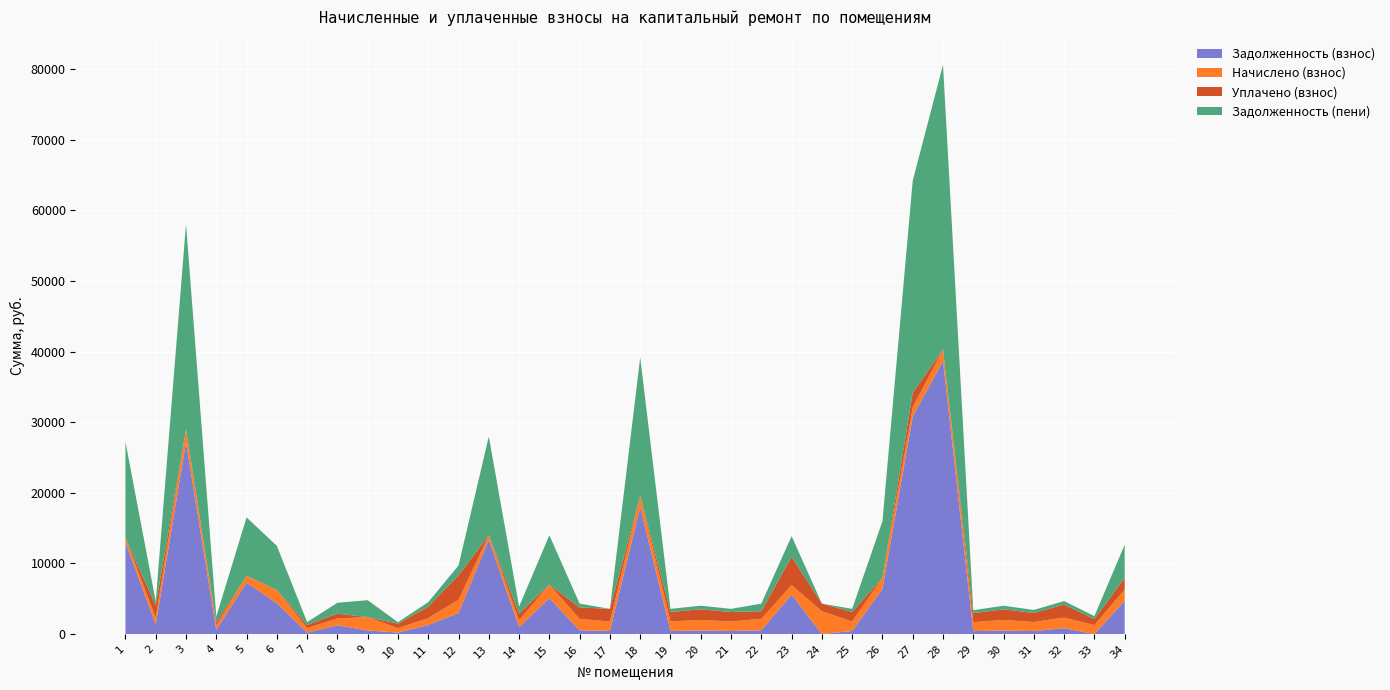

Reading left to right, transcribe all the data shown in this chart.

zadolzhennost: 12991.7	1352.8	27151.0	612.8	7289.1	4369.2	212.6	1244.8	517.9	210.3	1292.6	2975.7	13363.4	976.4	5087.9	539.5	447.2	17973.4	447.2	502.0	447.2	539.5	5614.5	0.0	447.2	6396.0	30806.8	38706.2	423.1	502.0	427.8	836.4	0.0	4700.2
nachisleno: 630.8	973.0	1883.7	630.8	973.0	1883.7	637.6	973.0	1883.7	630.8	973.0	1883.7	629.9	973.0	1911.0	1618.5	1341.6	1618.5	1341.6	1506.0	1341.6	1618.5	1326.0	3237.0	1341.6	1599.0	1302.6	1602.9	1269.5	1506.0	1283.5	1506.0	1273.3	1634.1
uplacheno: 0.0	1729.5	0.0	402.1	0.0	0.0	438.4	683.9	0.0	637.0	1627.9	3466.2	0.0	975.8	0.0	1618.5	1788.8	0.0	1341.6	1506.0	1341.6	1084.6	4000.0	1079.0	1347.3	0.0	2069.8	0.0	1269.5	1506.0	1283.5	1843.6	848.9	1634.7
zadolzhennost_peni: 13622.5	596.3	29034.7	841.6	8262.2	6252.9	411.8	1534.0	2401.6	204.1	637.7	1393.2	13993.2	973.6	6998.9	539.5	0.0	19591.9	447.2	502.0	447.2	1073.4	2940.5	0.0	441.5	7995.0	30039.6	40309.1	423.1	502.0	427.8	498.8	424.4	4699.6